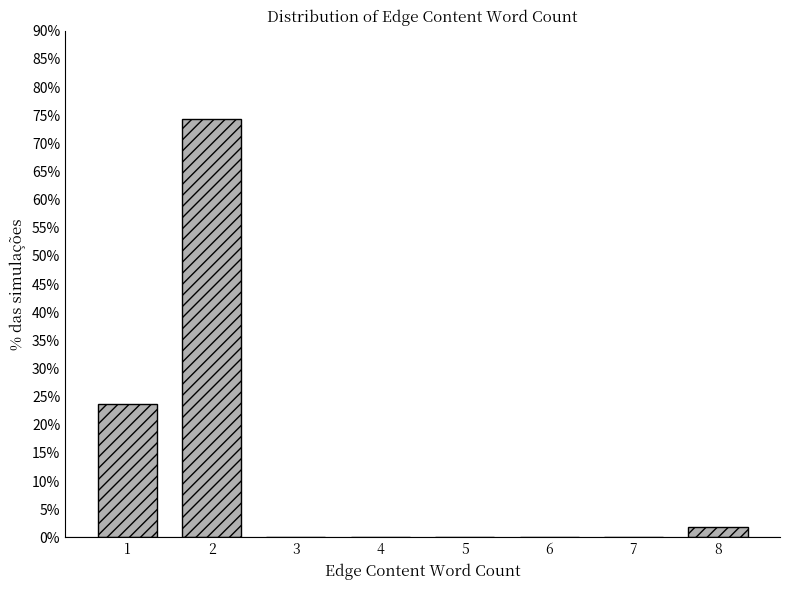

Reading right to left, list all the values displayed in this chart.

8=1.9	7=0.0	6=0.0	5=0.0	4=0.0	3=0.0	2=74.4	1=23.8